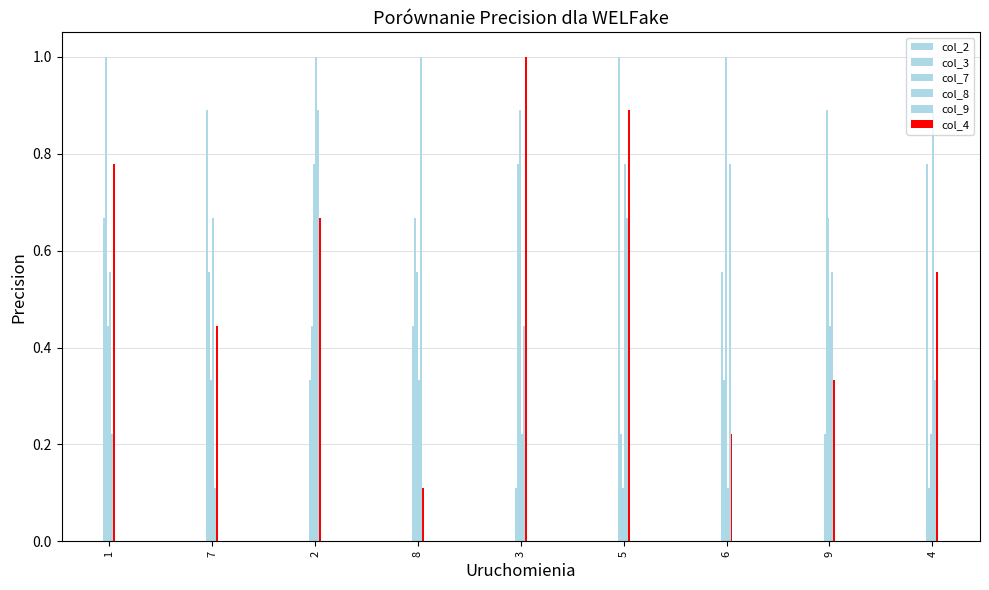

How many data points does each series have?

9